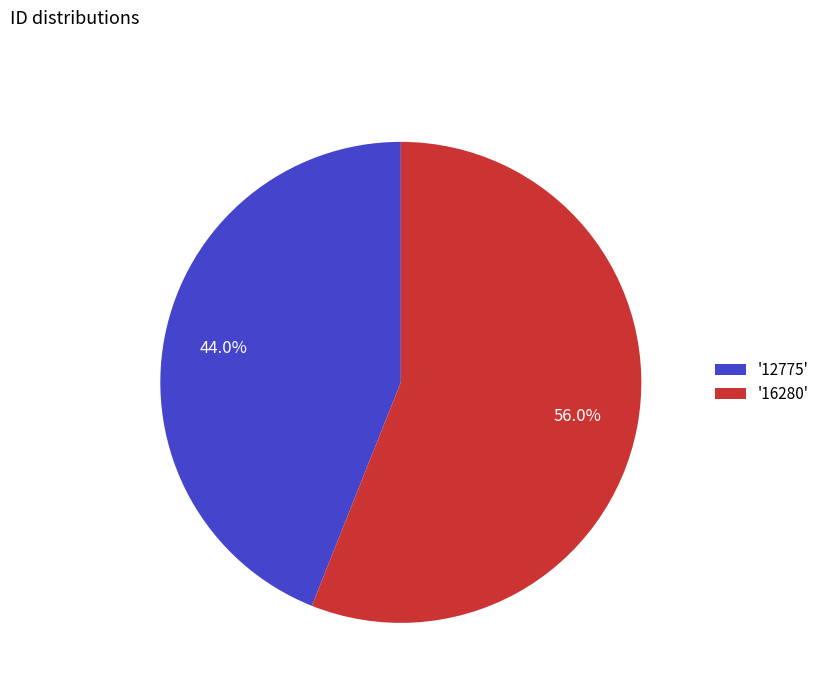

Rank the categories by value from highest to lowest.

'16280', '12775'